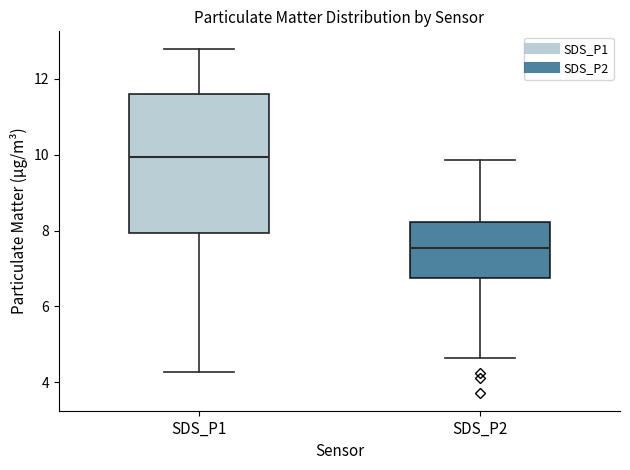

Reading left to right, transcribe this box plot: for each box, give where its median line is, the range the box spans, and where its two whiskers end, as read against the y-axis. The values are not printed on the chart, so give them approximately, as read against the axis.

SDS_P1: median 10.0, box 8.0 to 11.6, whiskers 4.2 to 12.8
SDS_P2: median 7.6, box 6.8 to 8.2, whiskers 4.6 to 9.8